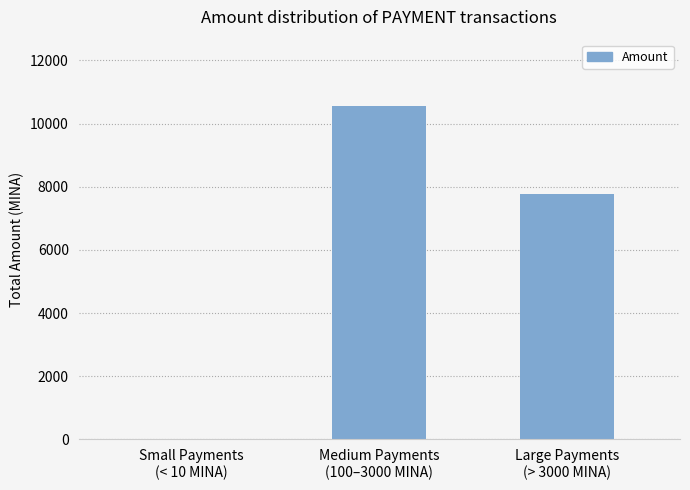

How many distinct data groups are displayed?

1